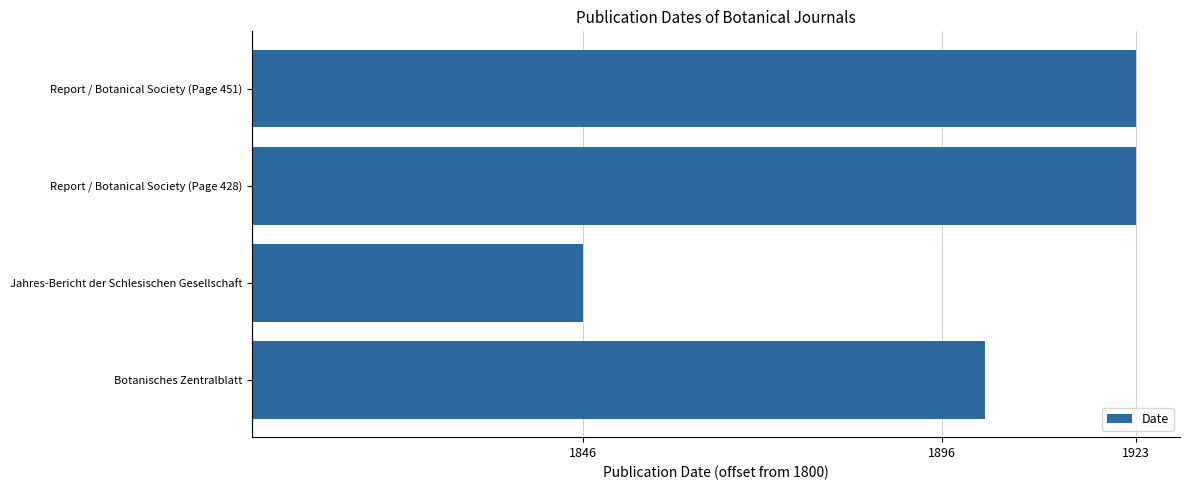

What is the difference between the maximum and second lowest values?

21